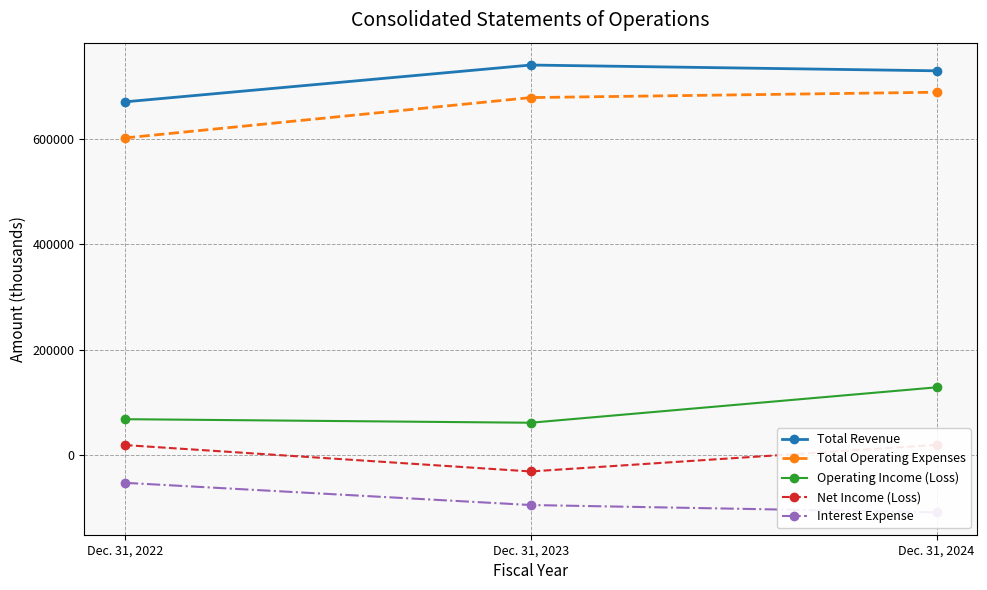

List the series in order of their peak value, lowest first.

Interest Expense, Net Income (Loss), Operating Income (Loss), Total Operating Expenses, Total Revenue